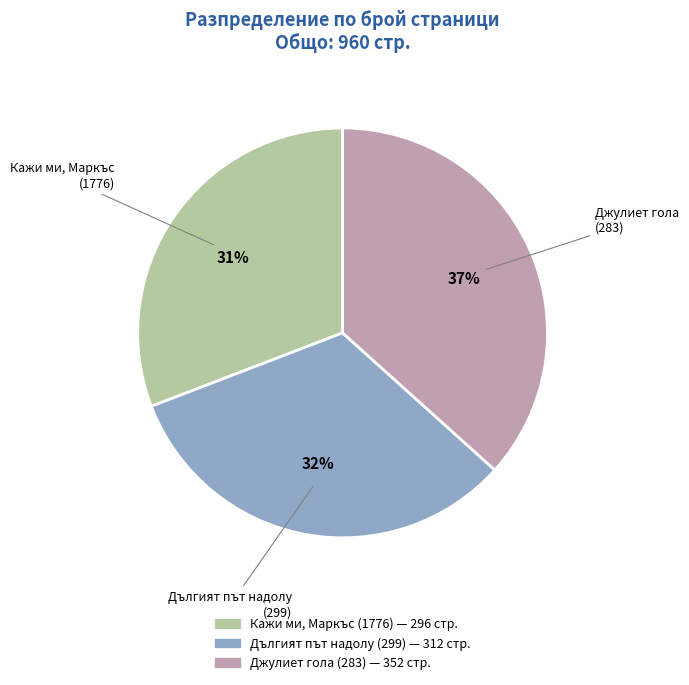

To the nearest percent, what percentage of the pie is Джулиет гола (283)?

37%